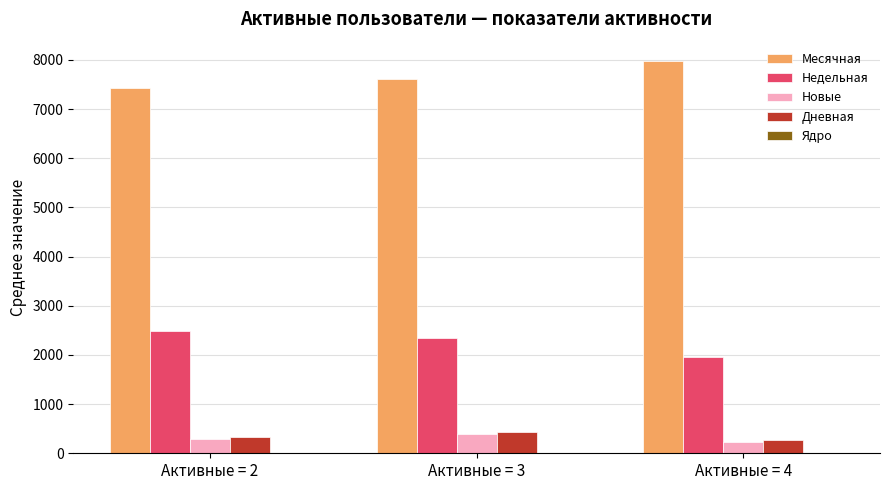

What is the sum of all Месячная values?

23001.8